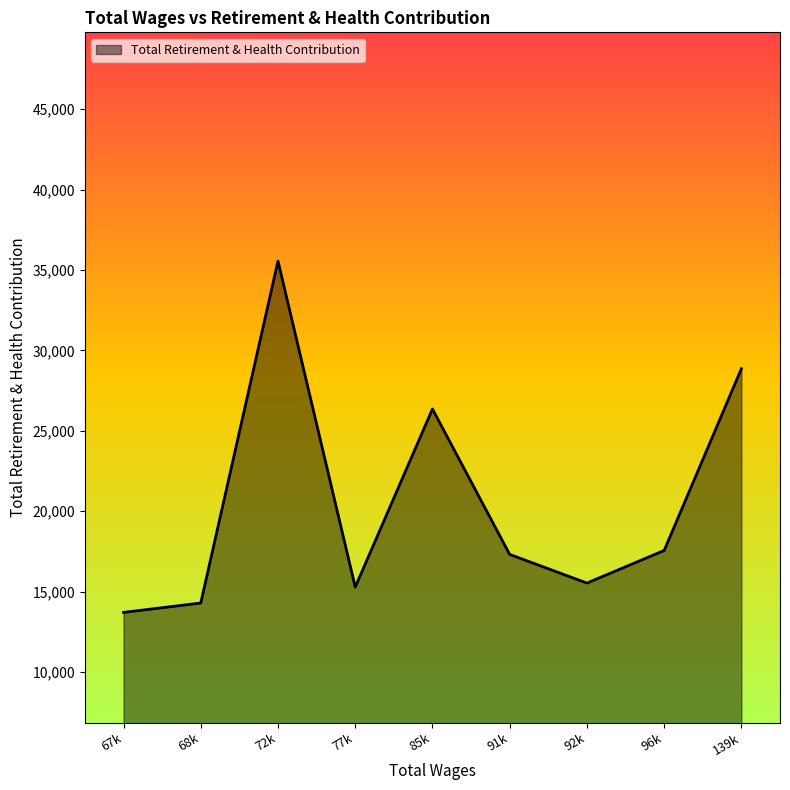

What is the difference between the maximum and minimum values?

21852